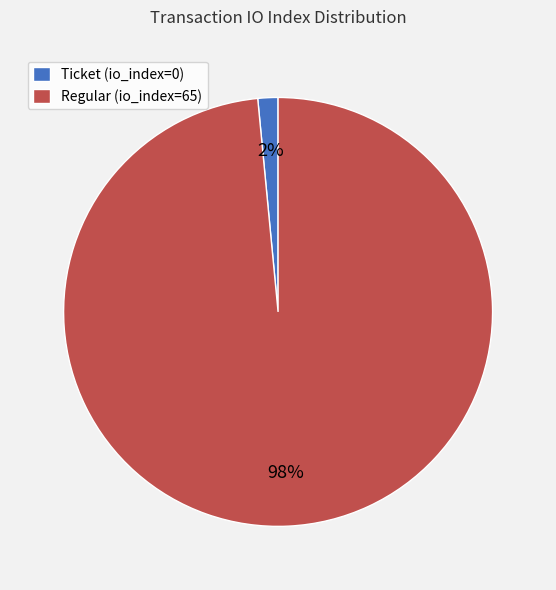

The Ticket (io_index=0) slice represents 6% of the pie. True or false?

False